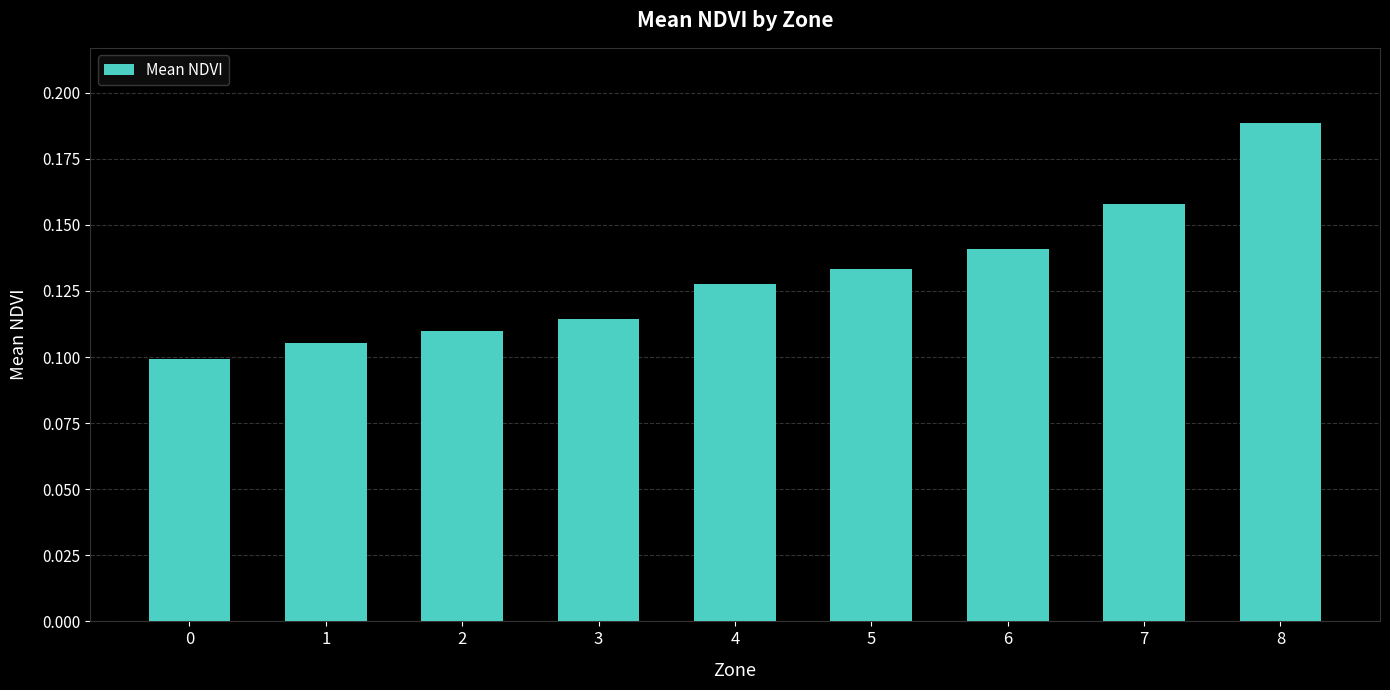

Does the chart contain any negative values?

No